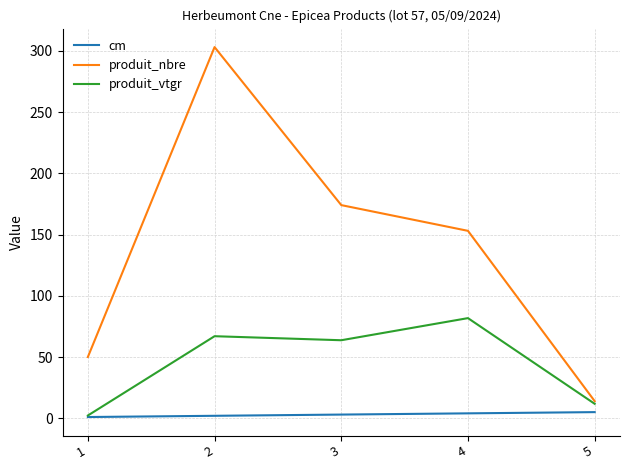

The value of produit_nbre at 5 is 14.0. True or false?

True